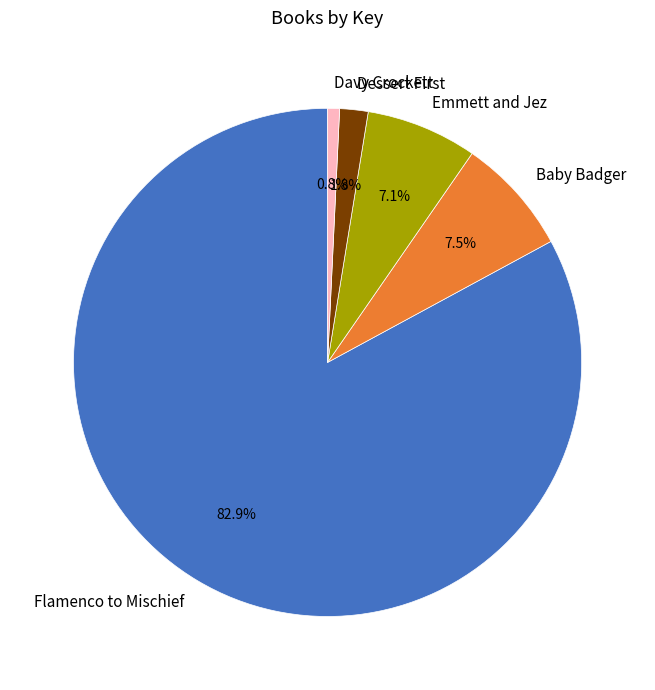

Which category has the smallest portion of the pie?

Davy Crockett